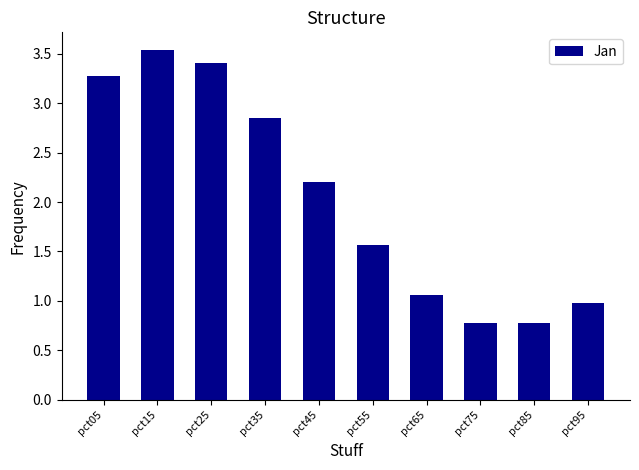

What is the difference between the second highest and second lowest values?

2.6